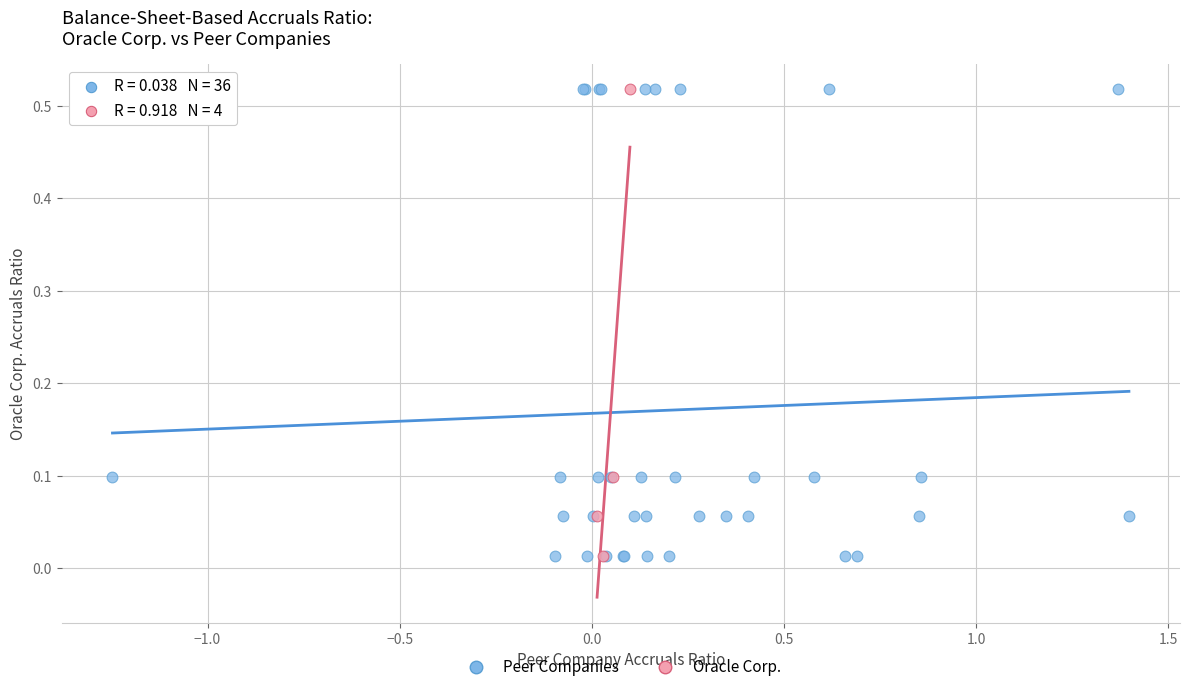

What are all the series names shown in the legend?

Peer Companies, Oracle Corp.